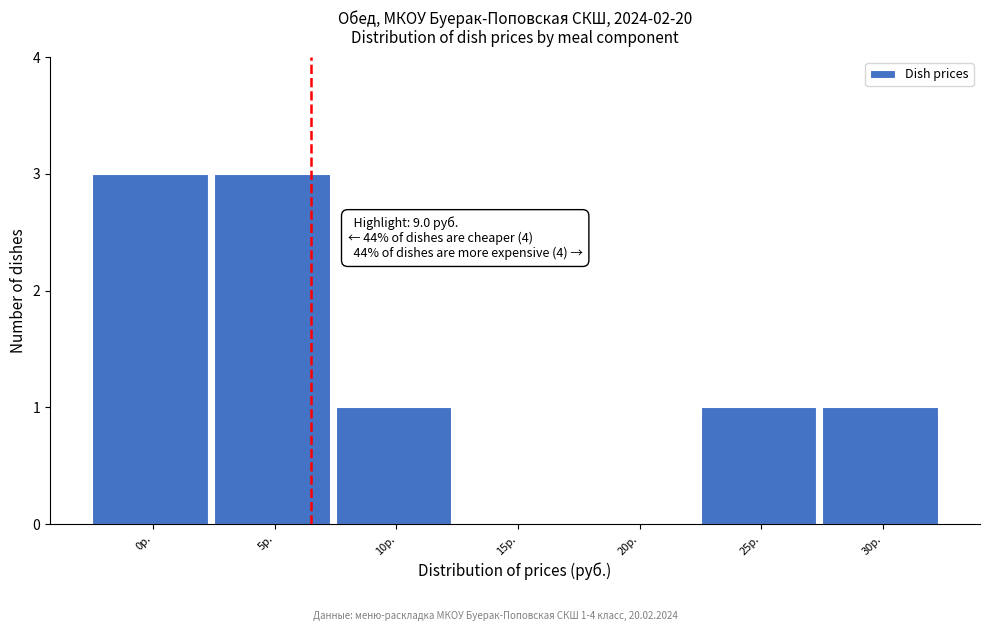

Reading right to left, what are all the values shown in this chart?

30р.=1	25р.=1	20р.=0	15р.=0	10р.=1	5р.=3	0р.=3